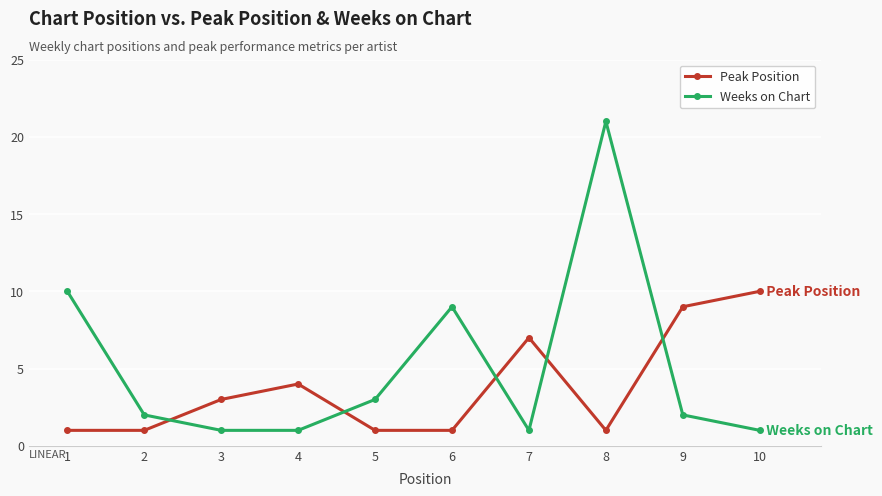

True or false: Weeks on Chart has more than 2 points higher than both neighbors.

False